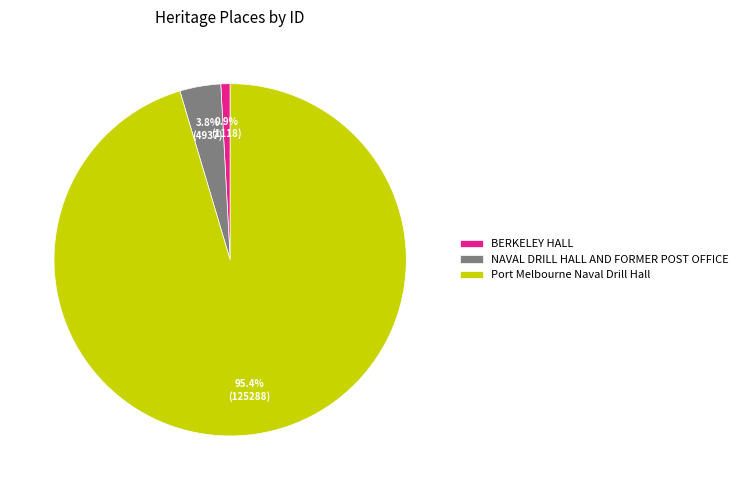

Rank the categories by value from highest to lowest.

Port Melbourne Naval Drill Hall, NAVAL DRILL HALL AND FORMER POST OFFICE, BERKELEY HALL